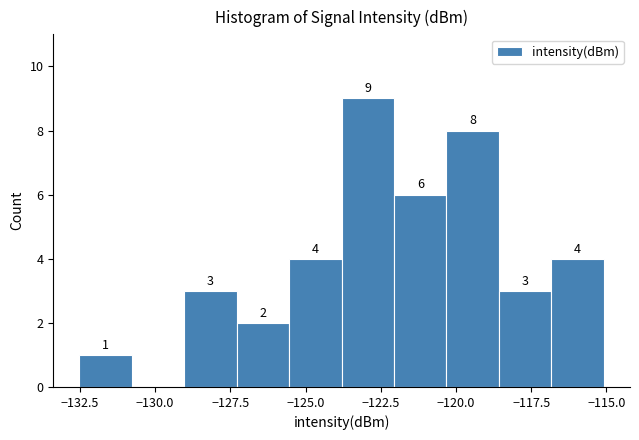

Read against the x-axis, roughly where is the centre of the tallest bar?

-123.0